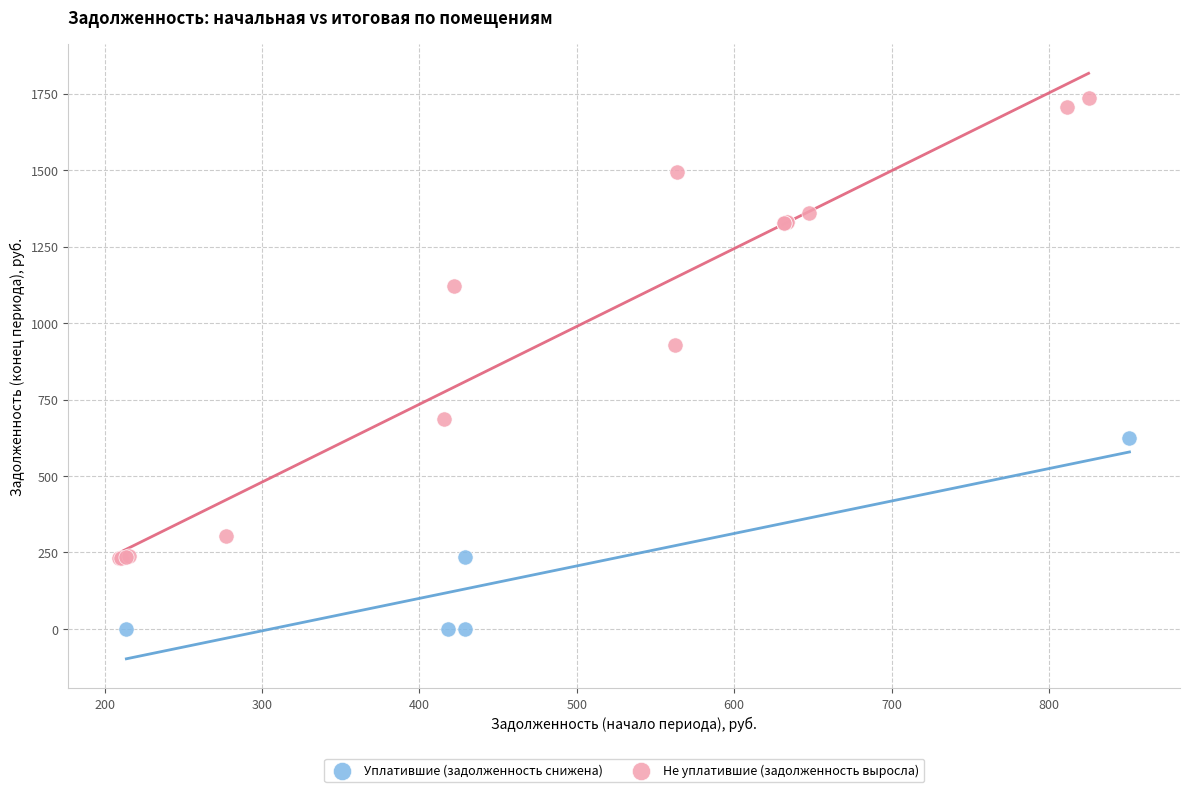

Which series contains the highest Y value?

Не уплатившие (задолженность выросла)